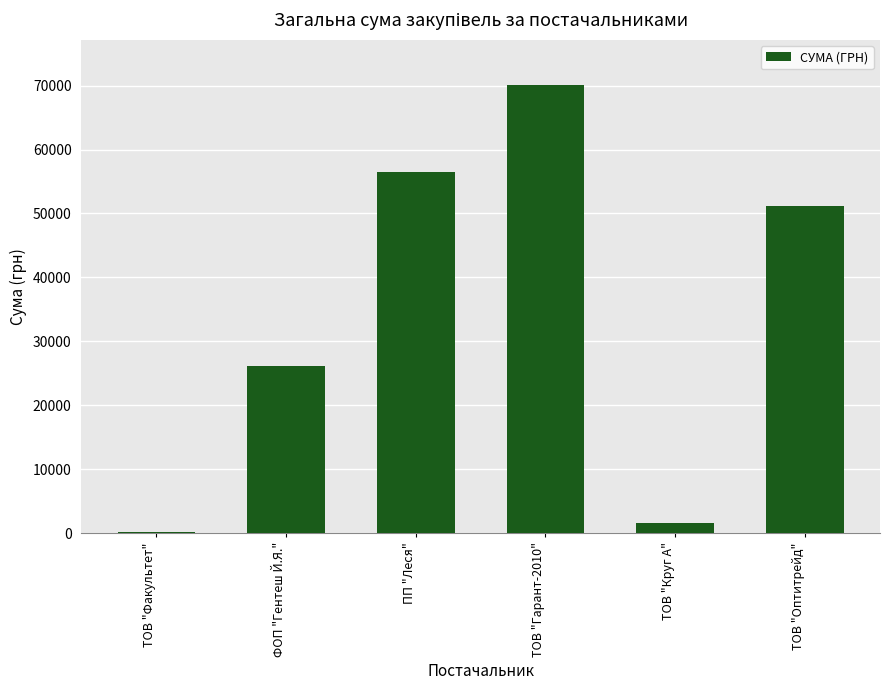

What is the sum of the values at ФОП "Гентеш Й.Я." and ТОВ "Гарант-2010"?

96321.0